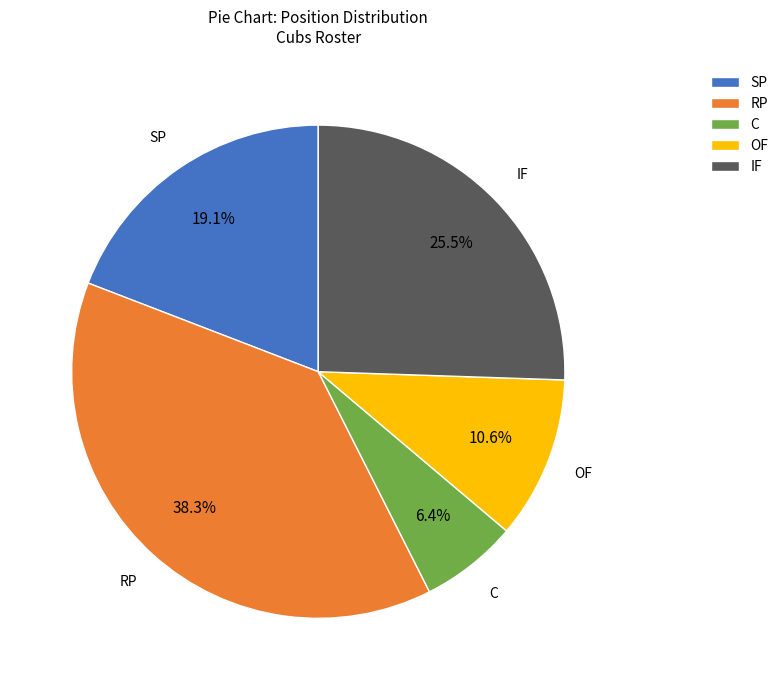

Count the number of slices in the pie.

5